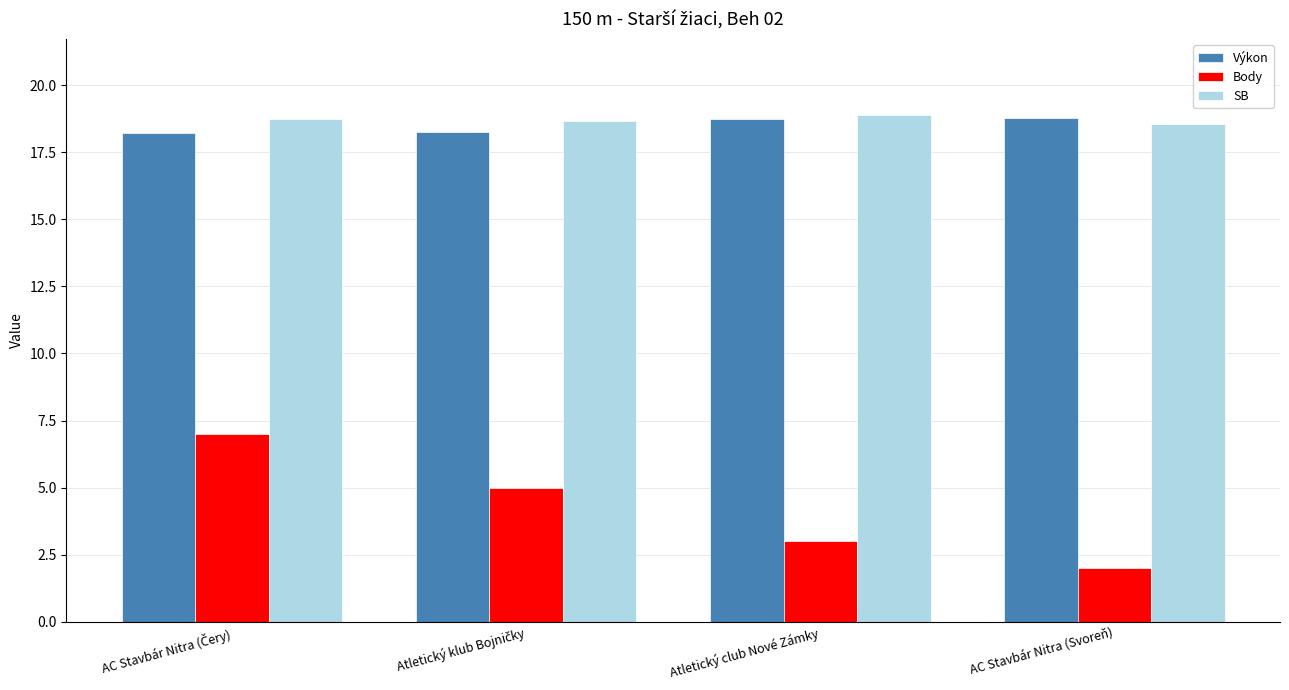

Is it true that SB equals 7.5 at Atletický club Nové Zámky?

False